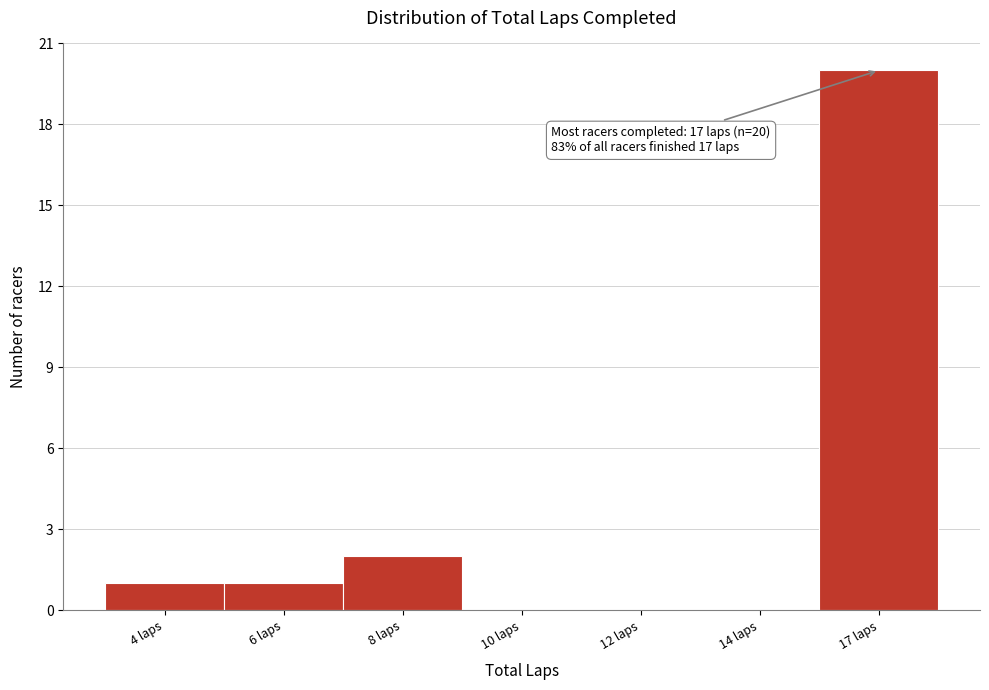

Reading left to right, transcribe all the data shown in this chart.

4 laps=1	6 laps=1	8 laps=2	10 laps=0	12 laps=0	14 laps=0	17 laps=20